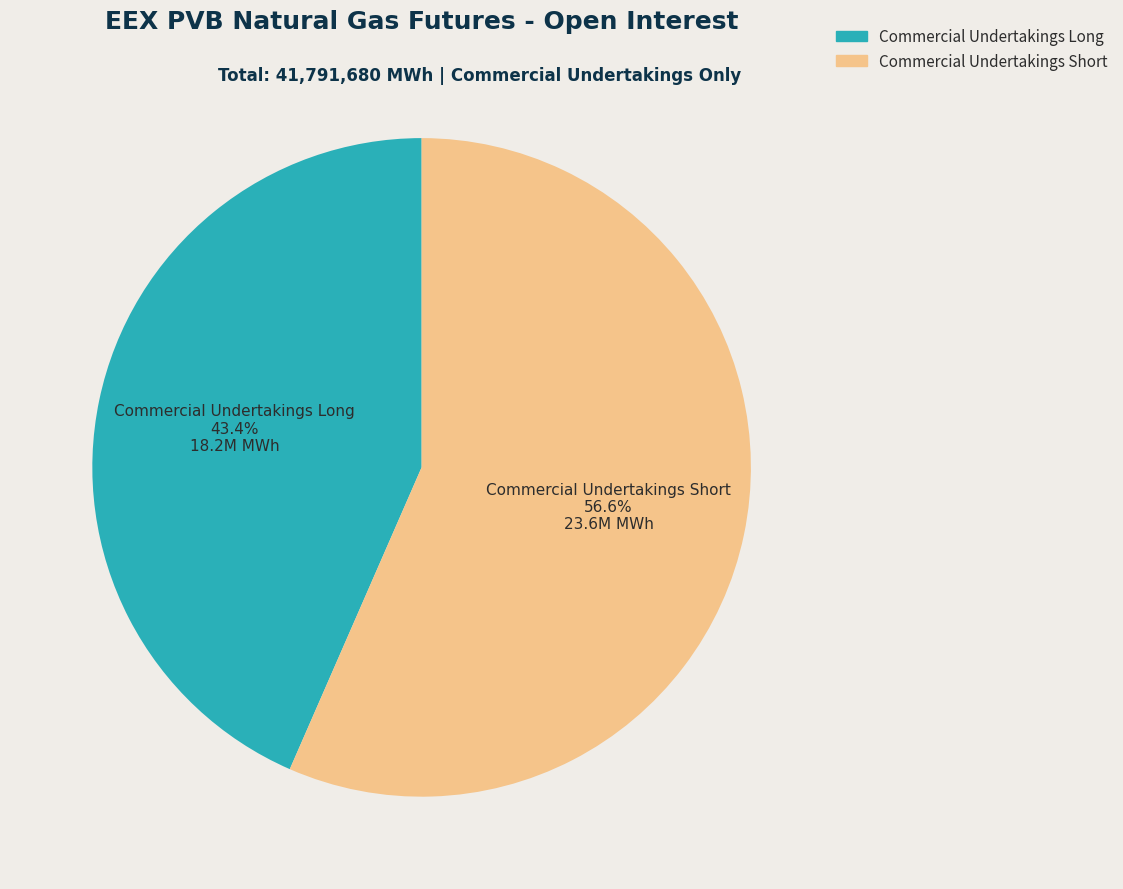

What is the ratio of the value at Commercial Undertakings Short to the value at Commercial Undertakings Long?

1.3